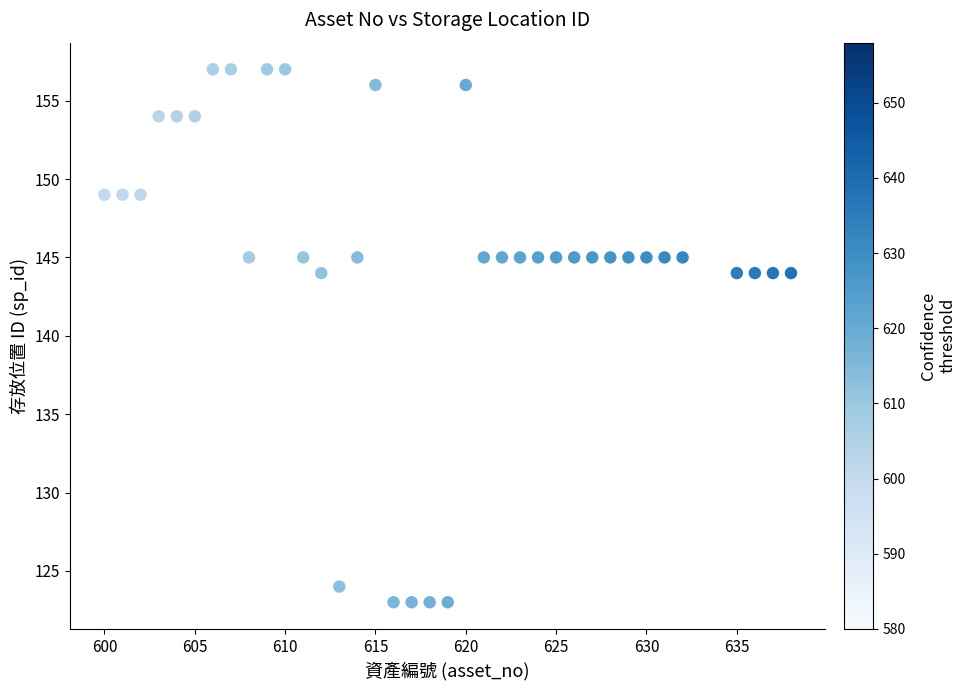

What is the range of Y values (max minus min)?

34